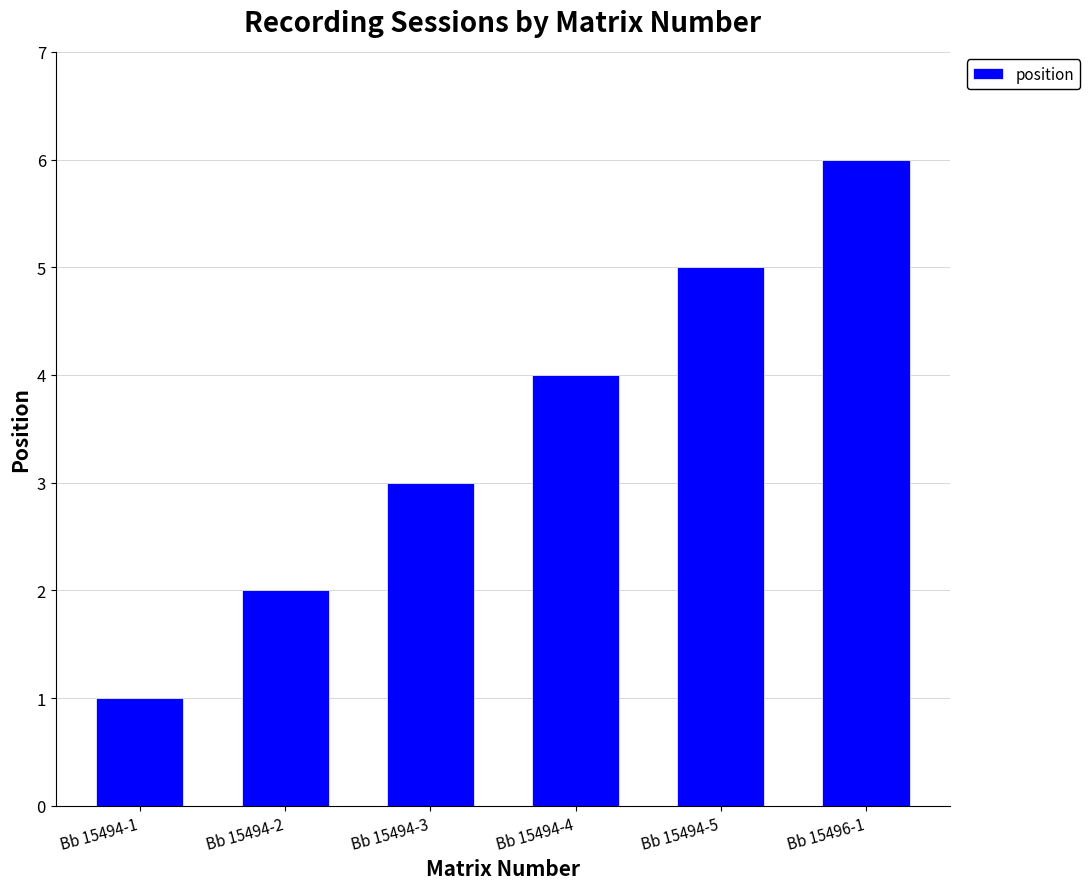

Are the bars grouped side by side (vs. stacked)?

No